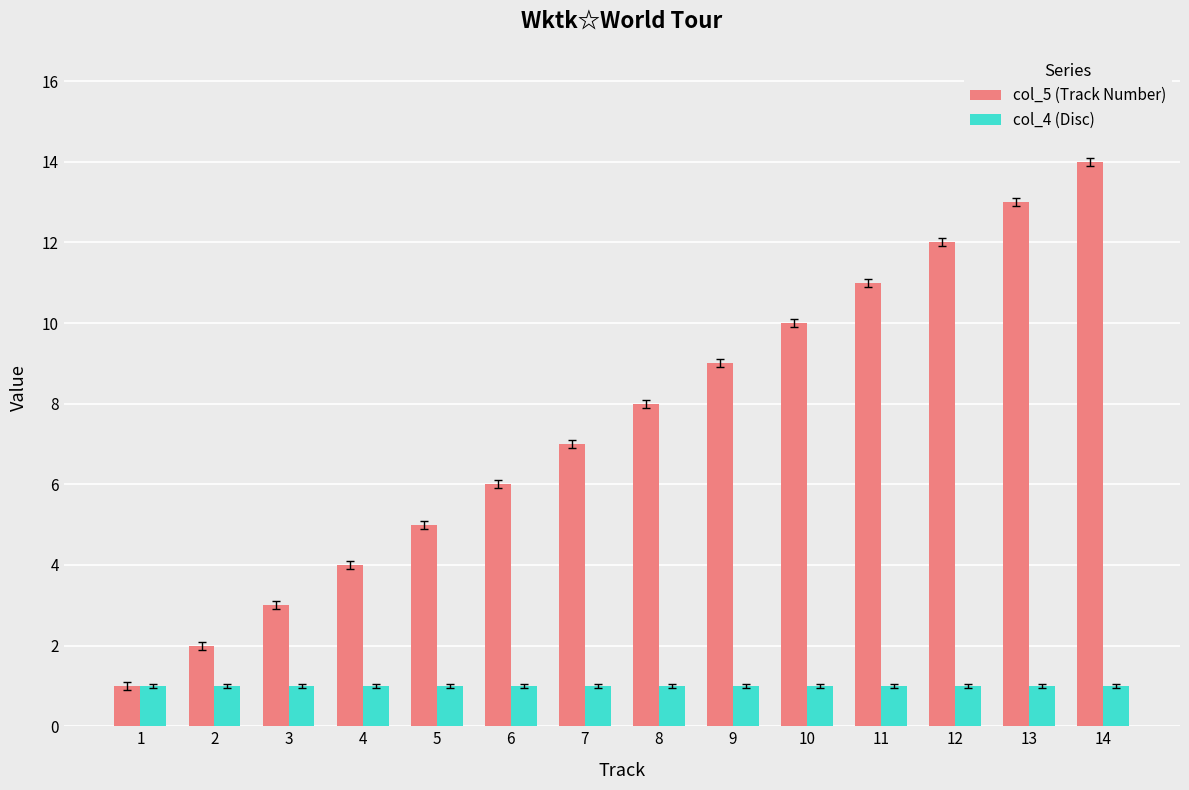

Reading left to right, transcribe all the data shown in this chart.

col_5 (Track Number): 1=1	2=2	3=3	4=4	5=5	6=6	7=7	8=8	9=9	10=10	11=11	12=12	13=13	14=14
col_4 (Disc): 1=1	2=1	3=1	4=1	5=1	6=1	7=1	8=1	9=1	10=1	11=1	12=1	13=1	14=1